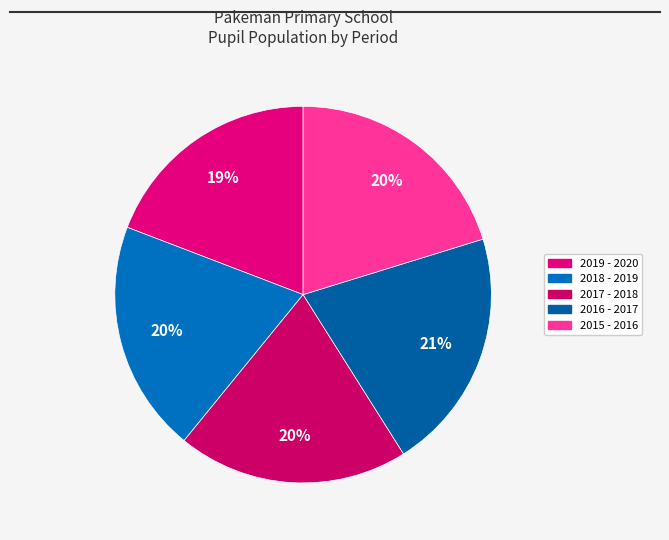

To the nearest percent, what is the difference between the largest and smallest slice percentages?

2%